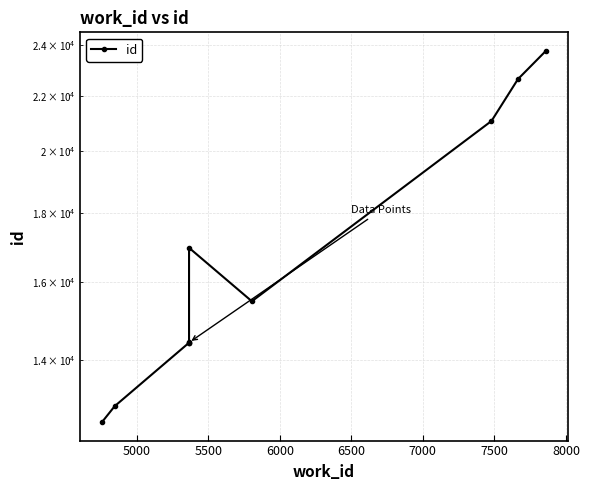

The value at 8500 is 36744. True or false?

False